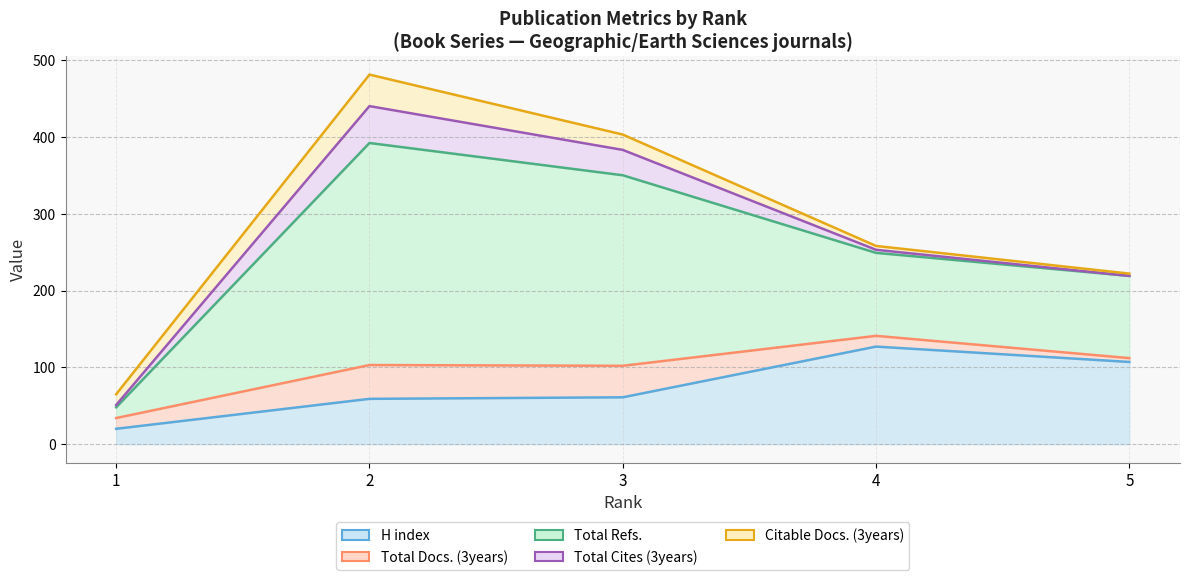

Reading right to left, extract all data points from this chart.

H index: 107	127	61	59	20
Total Docs. (3years): 5	14	41	44	14
Total Refs.: 107	108	248	289	14
Total Cites (3years): 0	4	33	48	3
Citable Docs. (3years): 3	5	20	41	14